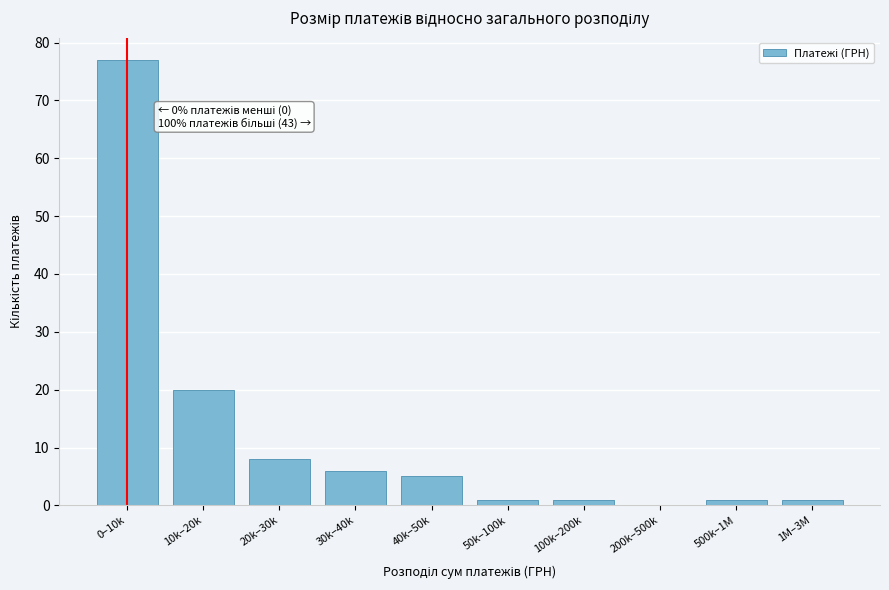

Reading right to left, list all the values displayed in this chart.

1M–3M=1	500k–1M=1	200k–500k=0	100k–200k=1	50k–100k=1	40k–50k=5	30k–40k=6	20k–30k=8	10k–20k=20	0–10k=77